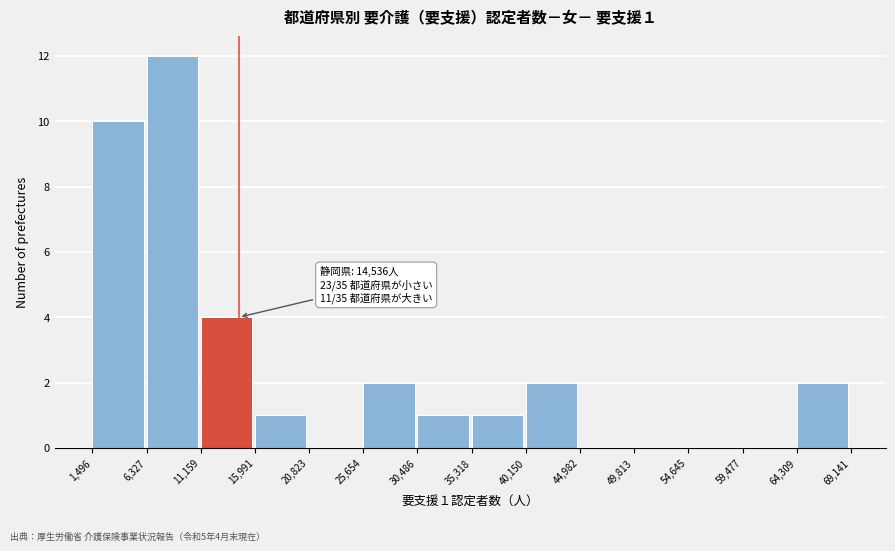

Which range on the x-axis has the tallest bar?

6,327 to 11,159